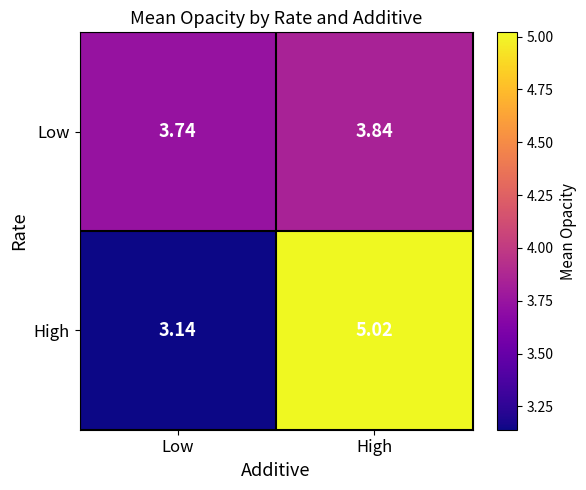

At which category does the chart reach its minimum across all series?

Low